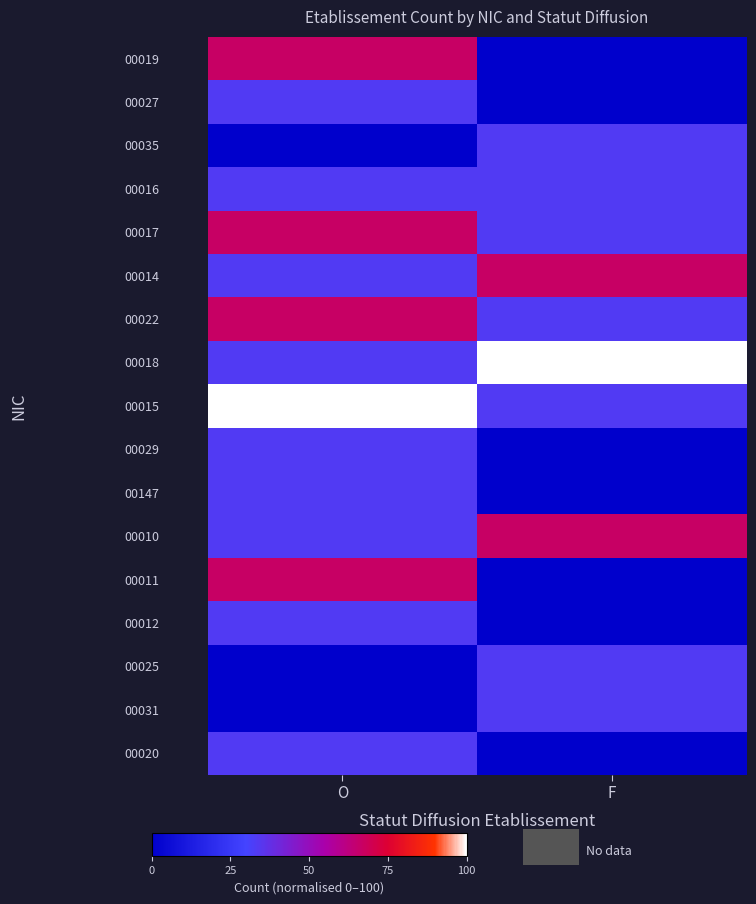

How many series are shown in this chart?

17